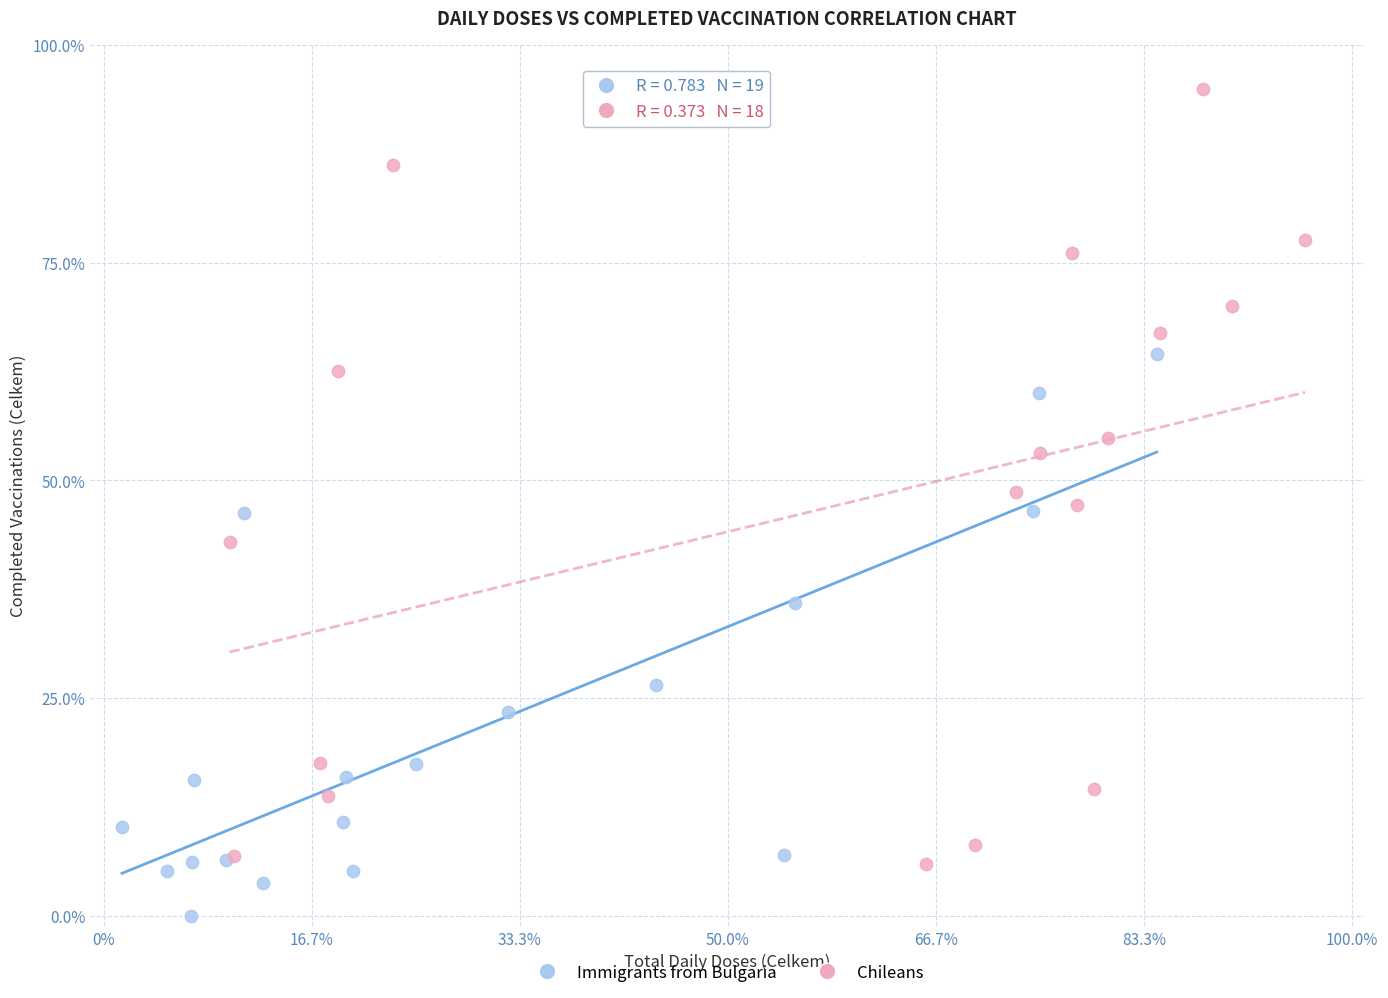

Which series contains the lowest Y value?

Immigrants from Bulgaria